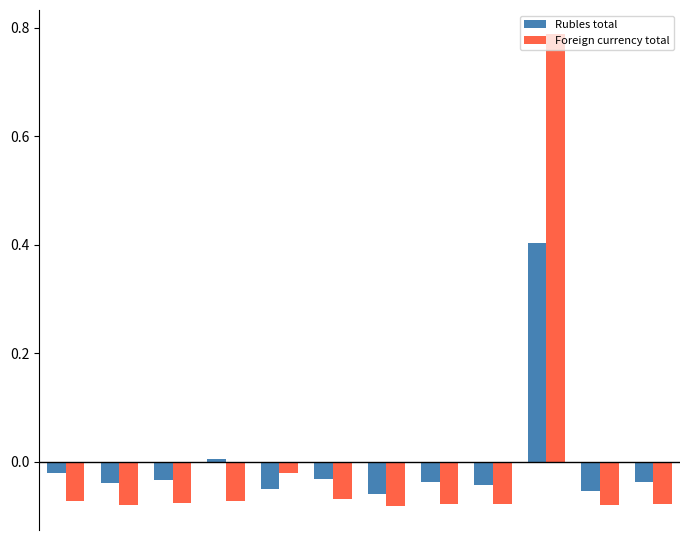

What are all the series names shown in the legend?

Rubles total, Foreign currency total